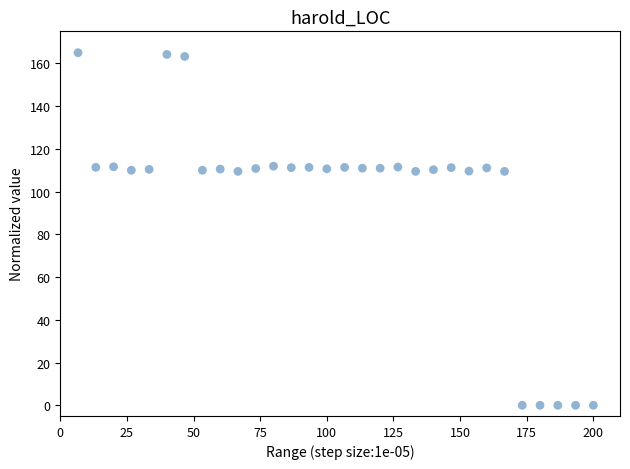

What is the range of X values (max minus min)?

193.3